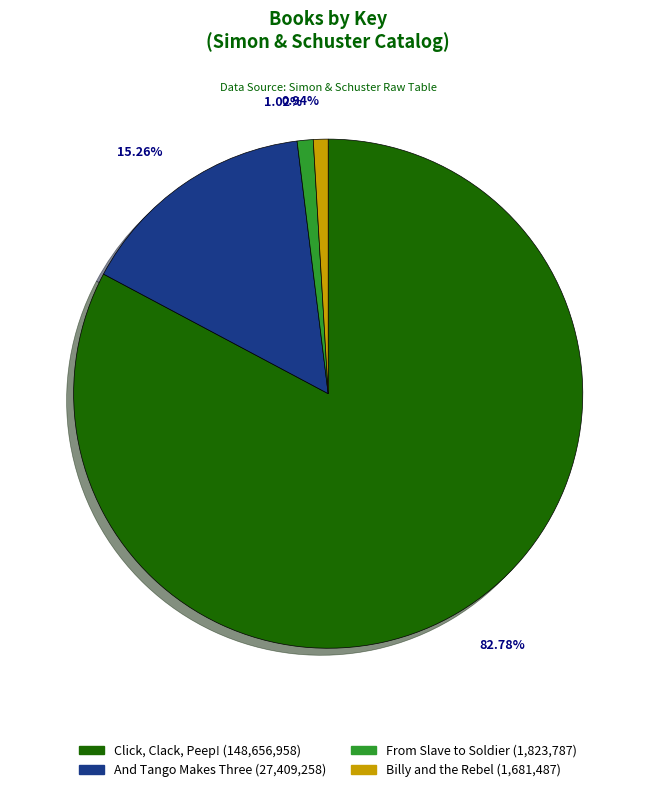

How many slices are in this pie chart?

4